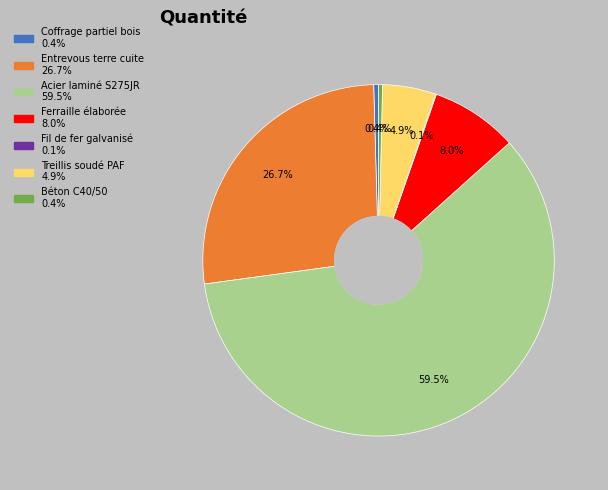

Which has a higher value, Ferraille élaborée or Treillis soudé PAF?

Ferraille élaborée